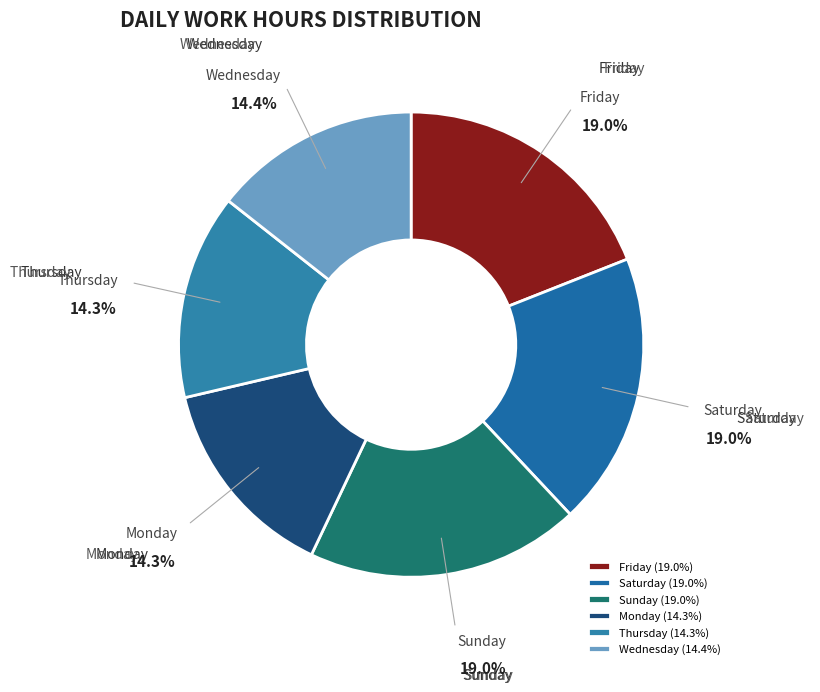

How many slices are in this pie chart?

6